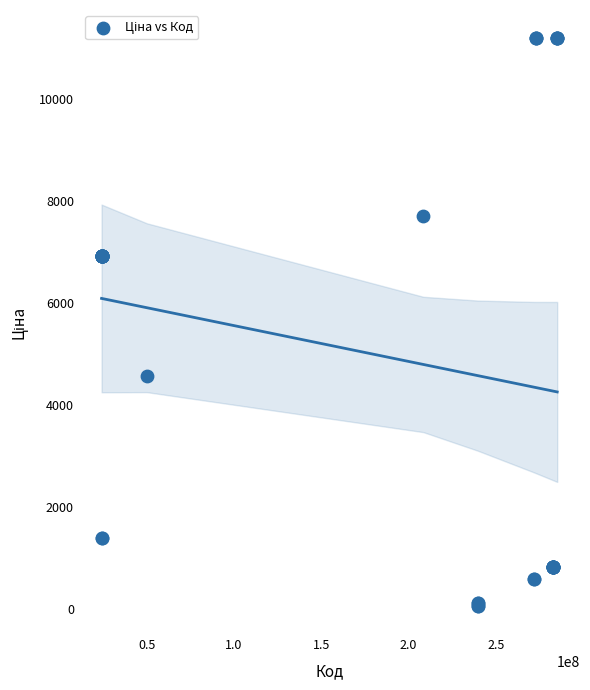

What Y value in the scatter plot is closest to 5622?

4561.9